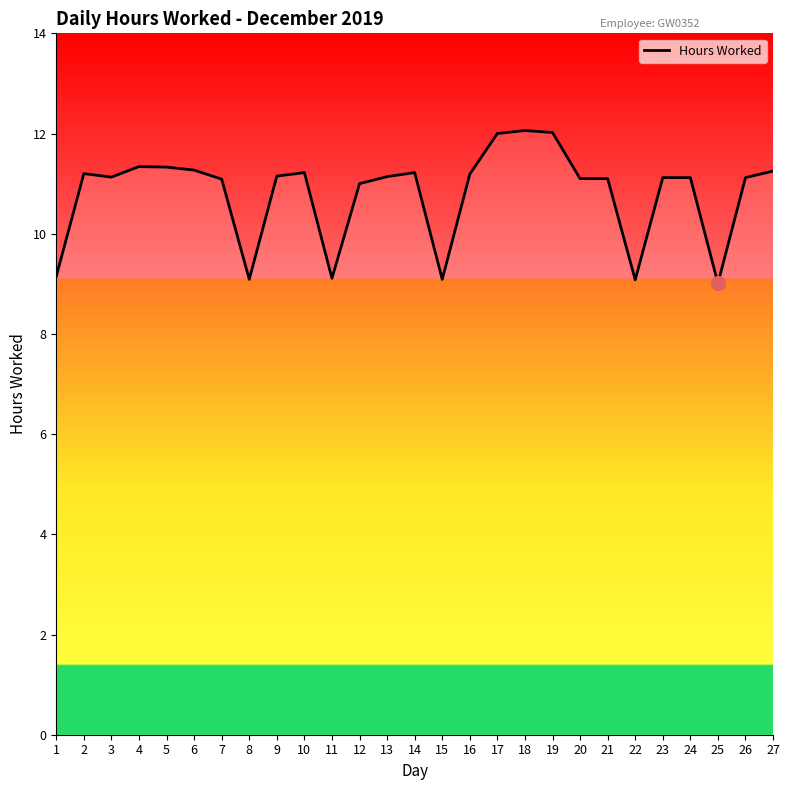

Is it true that the value at 8 is 3.1?

False